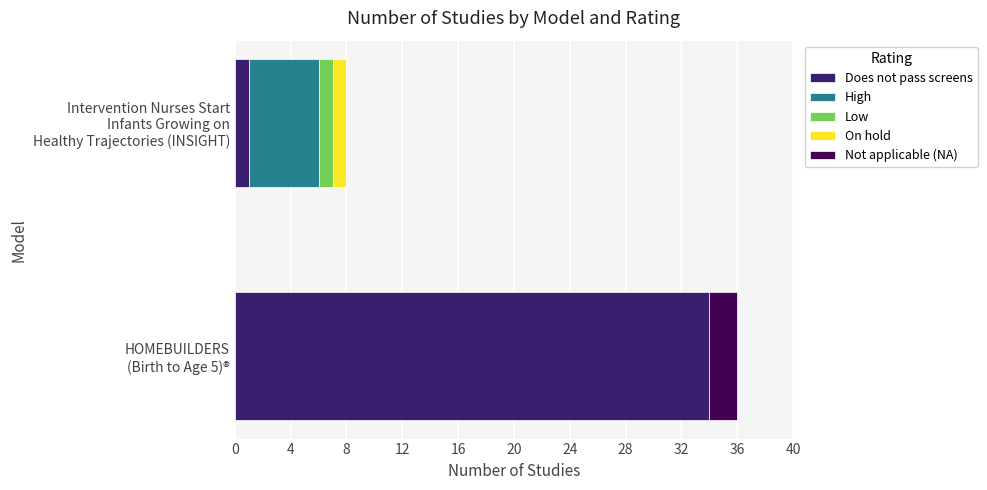

What is the sum of all Does not pass screens values?

35